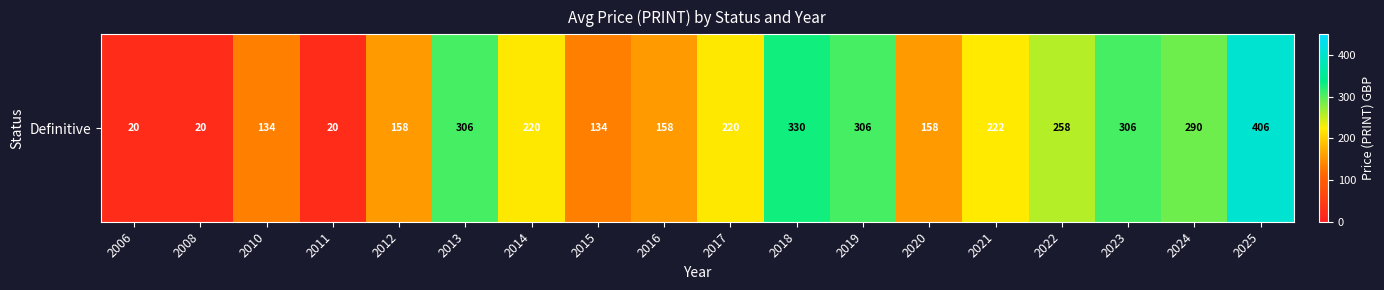

What is the minimum value shown in the chart?

20